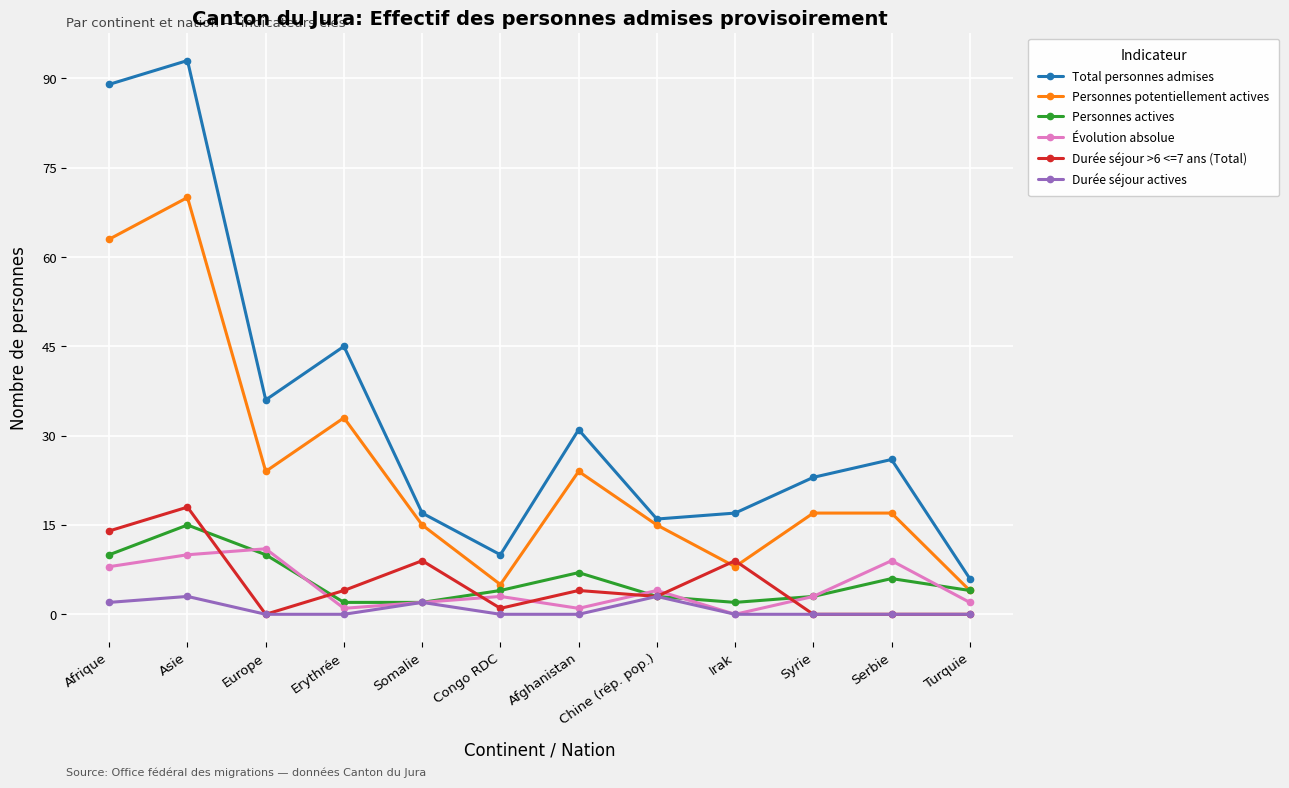

Reading left to right, transcribe all the data shown in this chart.

Total personnes admises: Afrique=89	Asie=93	Europe=36	Erythrée=45	Somalie=17	Congo RDC=10	Afghanistan=31	Chine (rép. pop.)=16	Irak=17	Syrie=23	Serbie=26	Turquie=6
Personnes potentiellement actives: Afrique=63	Asie=70	Europe=24	Erythrée=33	Somalie=15	Congo RDC=5	Afghanistan=24	Chine (rép. pop.)=15	Irak=8	Syrie=17	Serbie=17	Turquie=4
Personnes actives: Afrique=10	Asie=15	Europe=10	Erythrée=2	Somalie=2	Congo RDC=4	Afghanistan=7	Chine (rép. pop.)=3	Irak=2	Syrie=3	Serbie=6	Turquie=4
Évolution absolue: Afrique=8	Asie=10	Europe=11	Erythrée=1	Somalie=2	Congo RDC=3	Afghanistan=1	Chine (rép. pop.)=4	Irak=0	Syrie=3	Serbie=9	Turquie=2
Durée séjour >6 <=7 ans (Total): Afrique=14	Asie=18	Europe=0	Erythrée=4	Somalie=9	Congo RDC=1	Afghanistan=4	Chine (rép. pop.)=3	Irak=9	Syrie=0	Serbie=0	Turquie=0
Durée séjour actives: Afrique=2	Asie=3	Europe=0	Erythrée=0	Somalie=2	Congo RDC=0	Afghanistan=0	Chine (rép. pop.)=3	Irak=0	Syrie=0	Serbie=0	Turquie=0